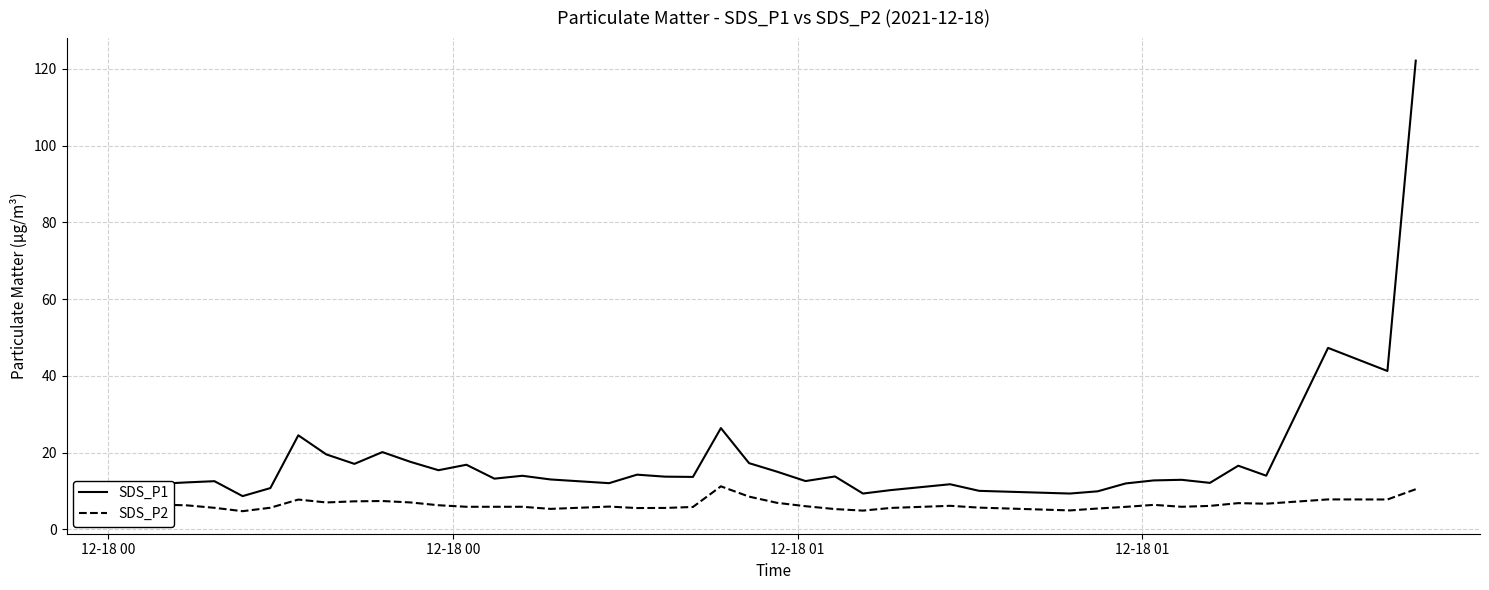

True or false: SDS_P1 and SDS_P2 cross at least once.

False